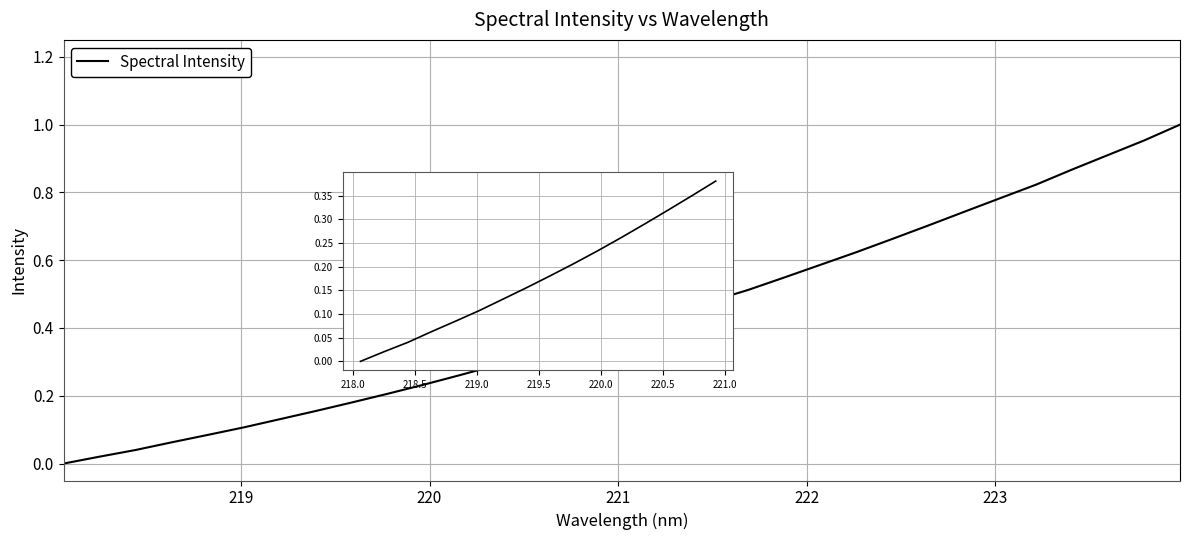

Reading left to right, extract all data points from this chart.

0.0	0.0	0.0	0.1	0.1	0.1	0.1	0.2	0.2	0.2	0.2	0.3	0.3	0.3	0.3	0.4	0.4	0.4	0.5	0.5	0.5	0.6	0.6	0.7	0.7	0.7	0.8	0.8	0.9	0.9	1.0	1.0